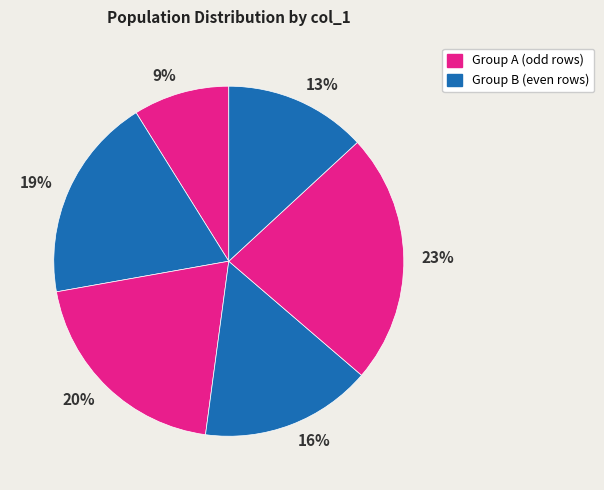

To the nearest percent, what percentage of the pie is 19%?

19%